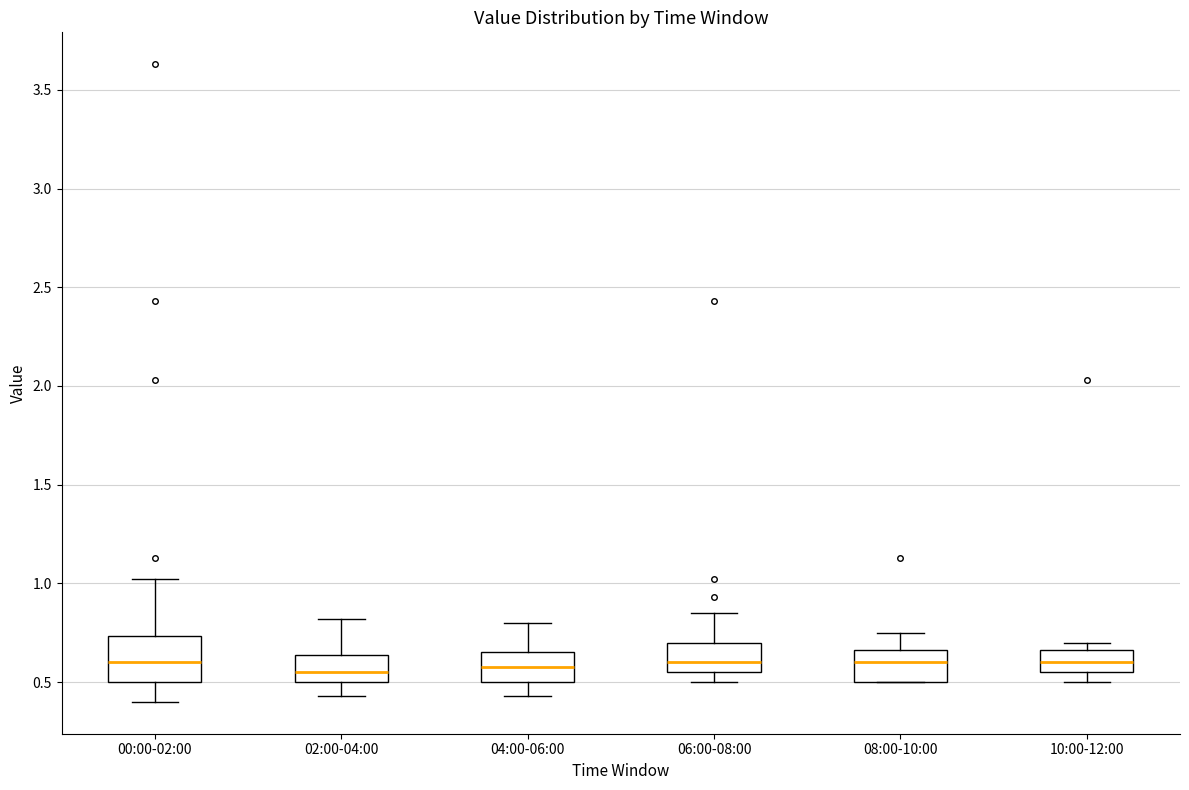

Where is the upper edge of the box for 02:00-04:00 on the y-axis? The values are not printed on the chart, so give them approximately, as read against the axis.

0.65